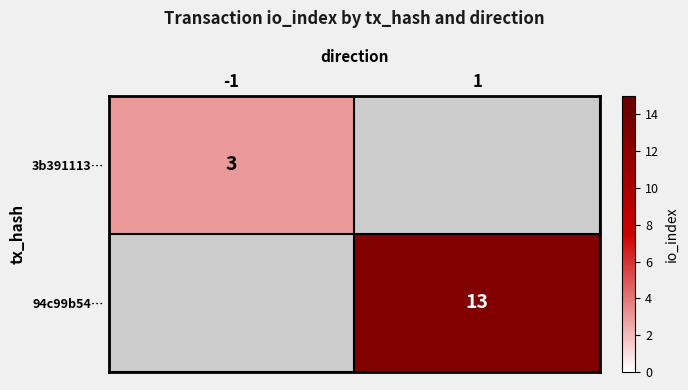

At which category does the chart reach its minimum across all series?

-1